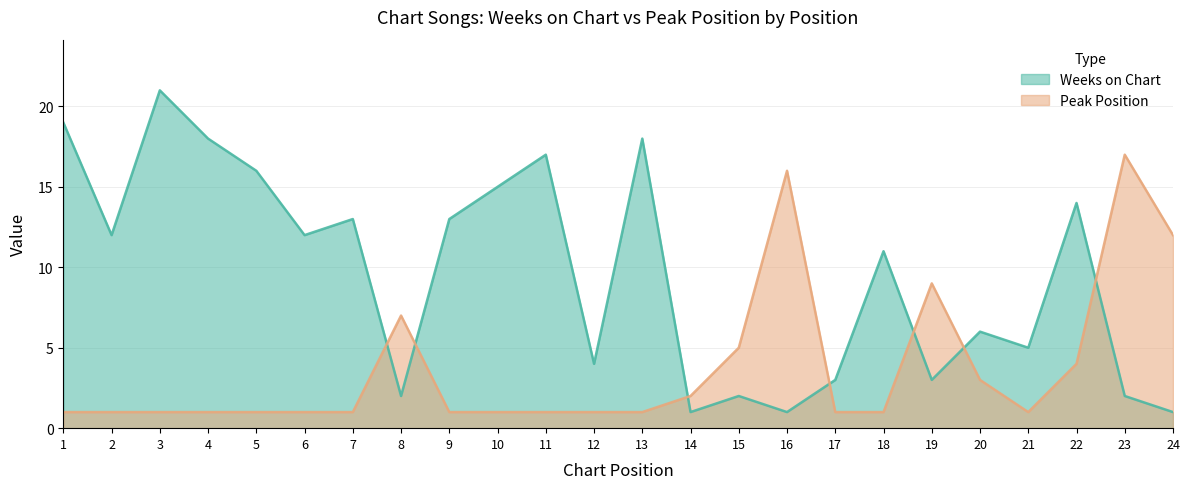

What is the sum of the Peak Position values at 22 and 13?

5